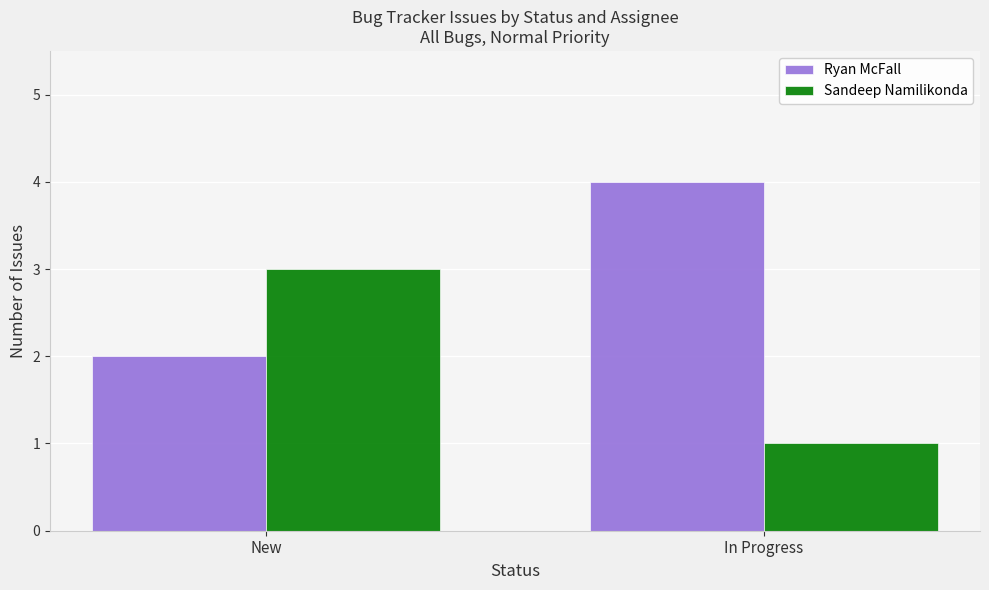

What is the minimum value shown in the chart?

1